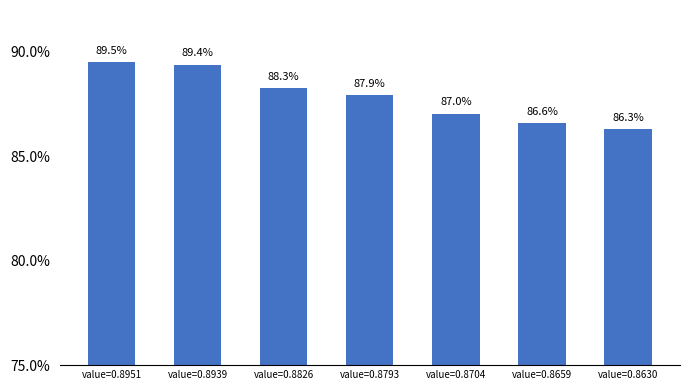

What is the value of the 1st bar from the left?

0.9